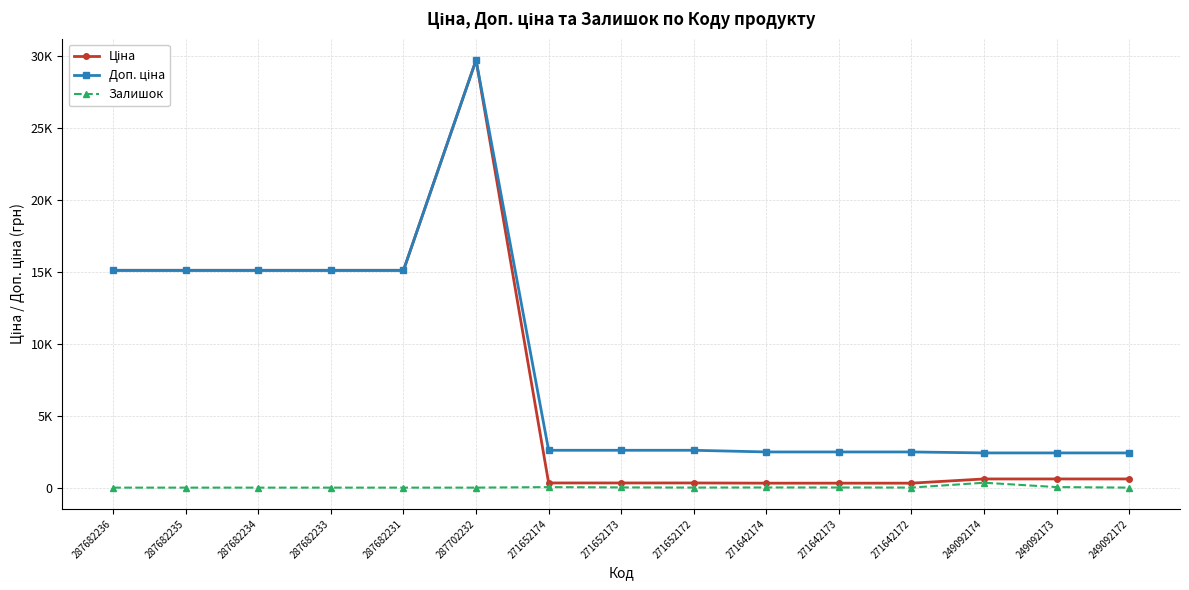

In Залишок, how many points are higher than both neighbors (excluding endpoints)?

3